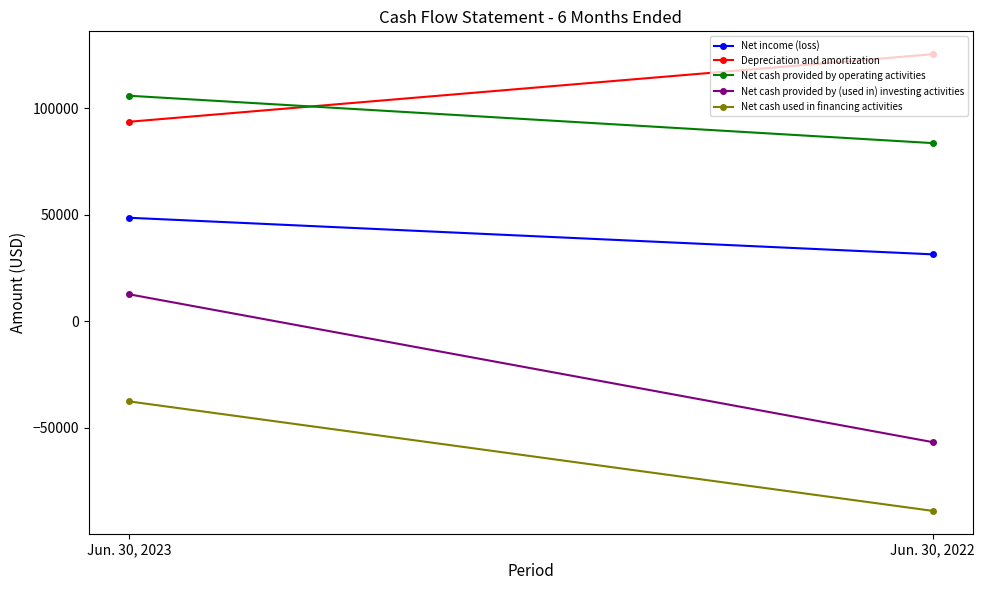

What is the difference between the maximum and minimum values in the Net cash provided by (used in) investing activities series?

69389